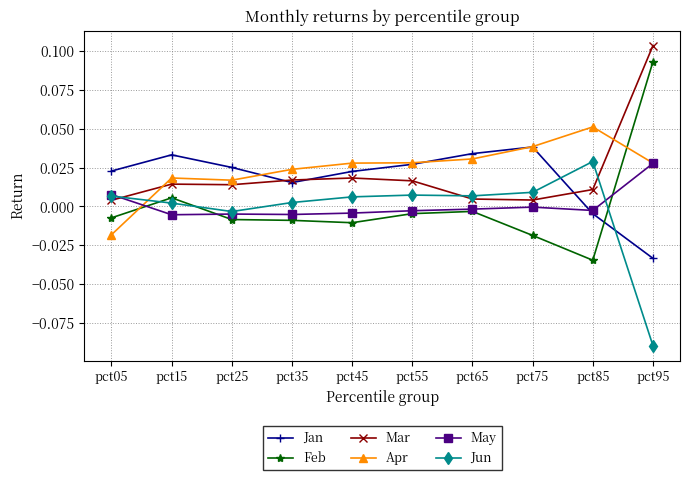

Is the value of Apr at pct05 greater than the value of Jun at pct75?

No